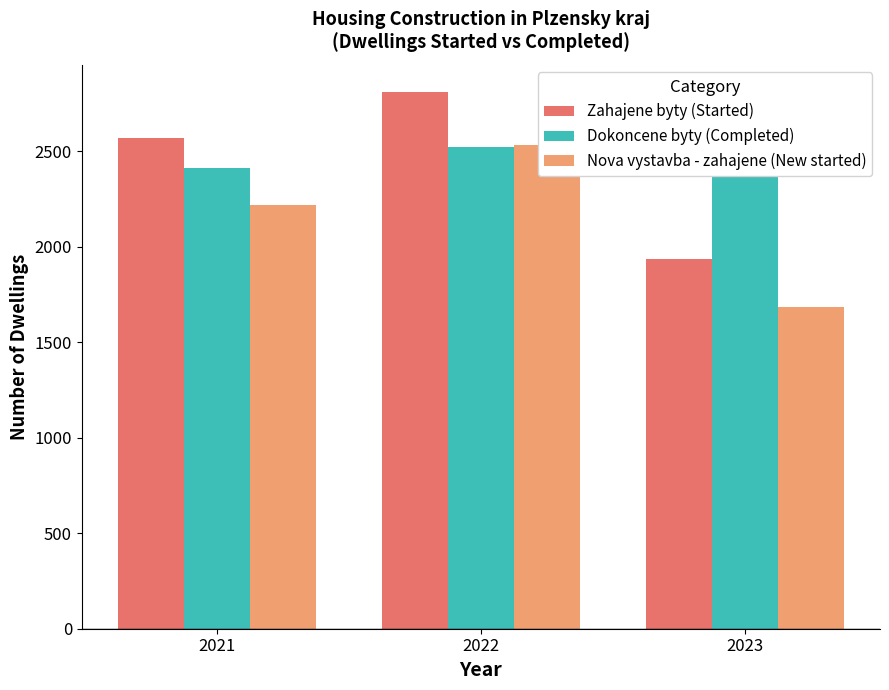

What is the difference between the highest and lowest values at 2021?

348